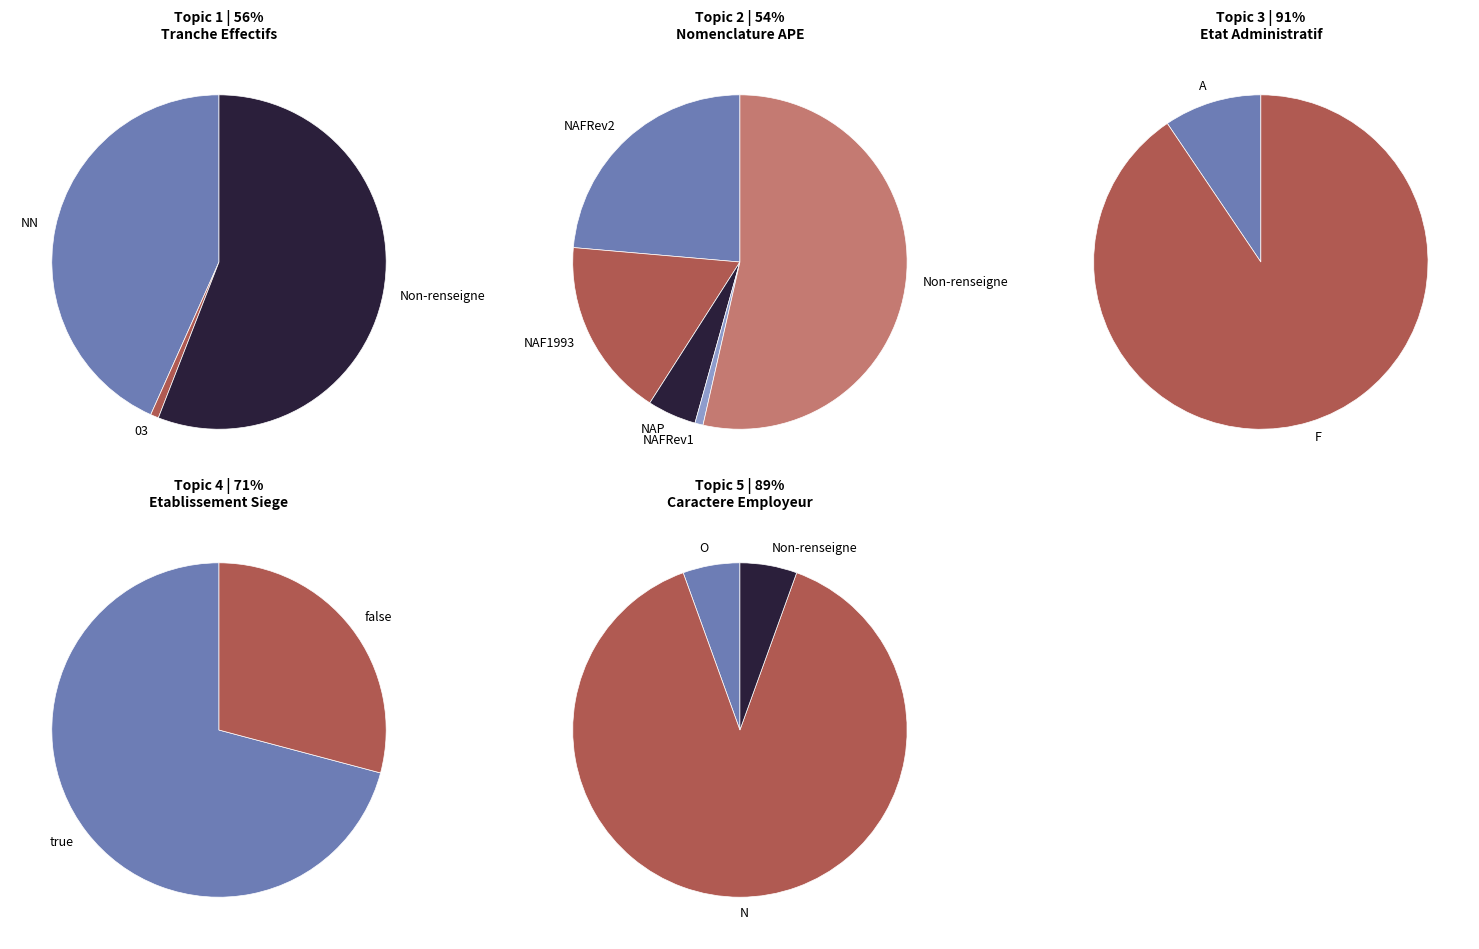

True or false: NN accounts for 32% of the total.

False